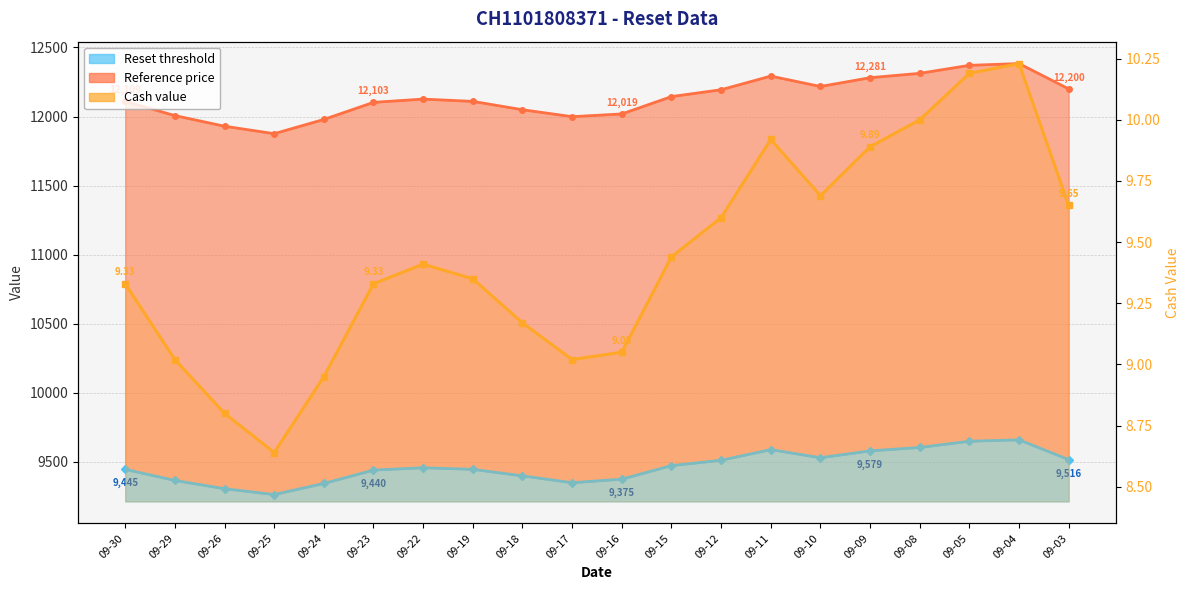

True or false: there are more than 1 points higher than both neighbors.

True